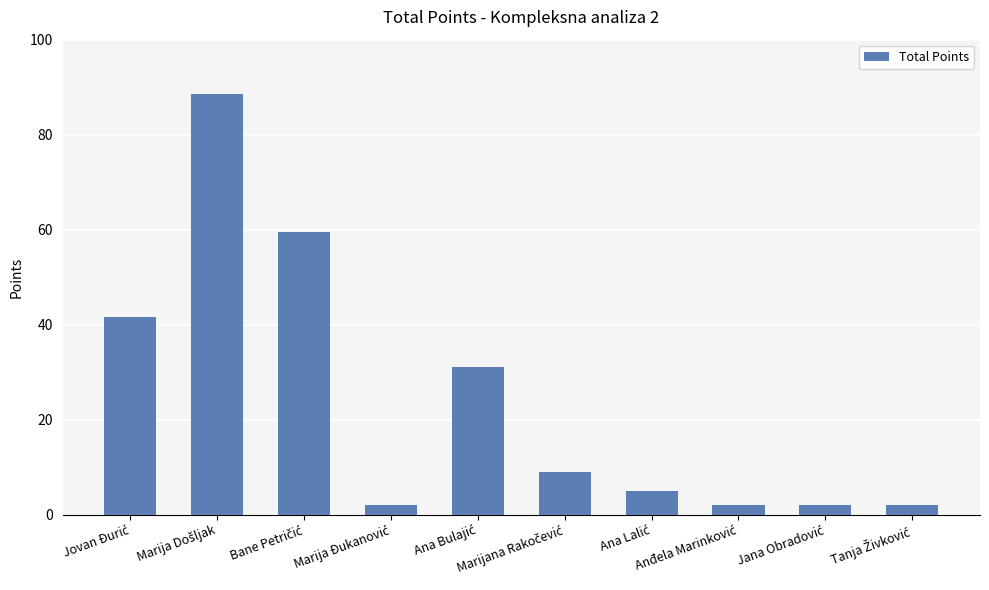

Reading left to right, what are all the values shown in this chart?

41.5	88.5	59.5	2.0	31.0	9.0	5.0	2.0	2.0	2.0